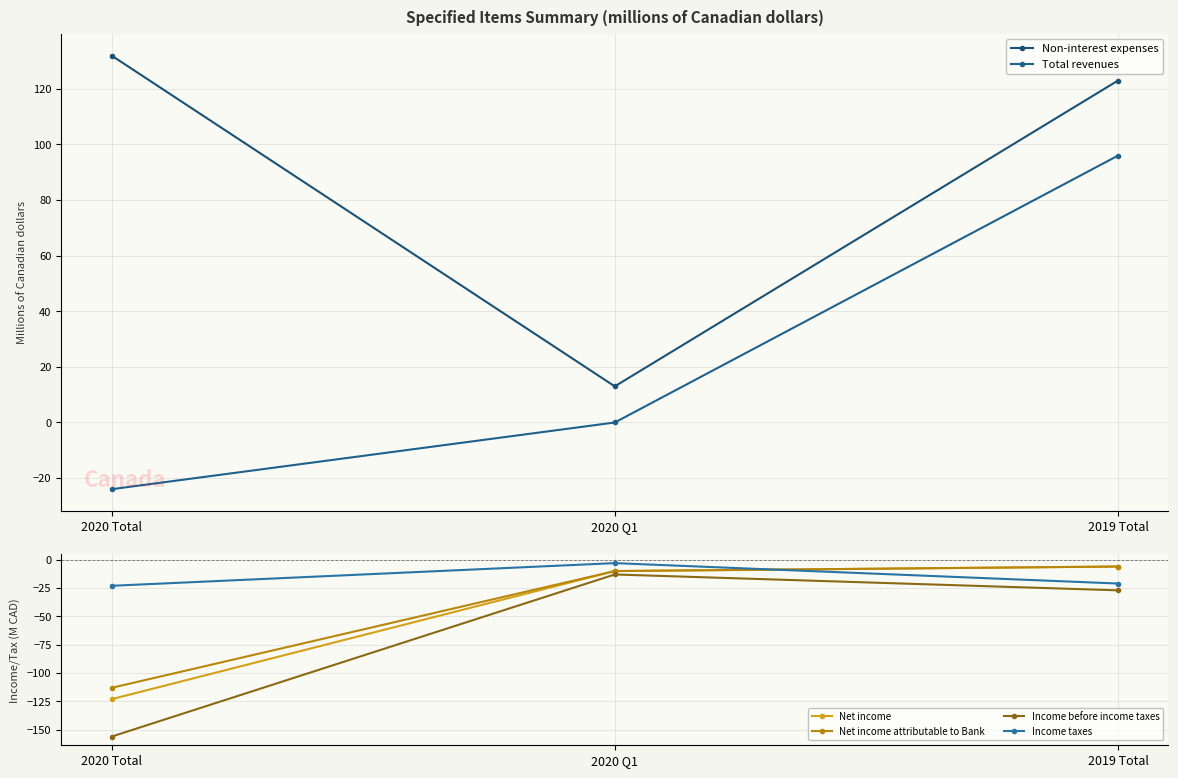

Rank the series at 2019 Total from highest to lowest value.

Non-interest expenses, Total revenues, Net income, Net income attributable to Bank, Income taxes, Income before income taxes